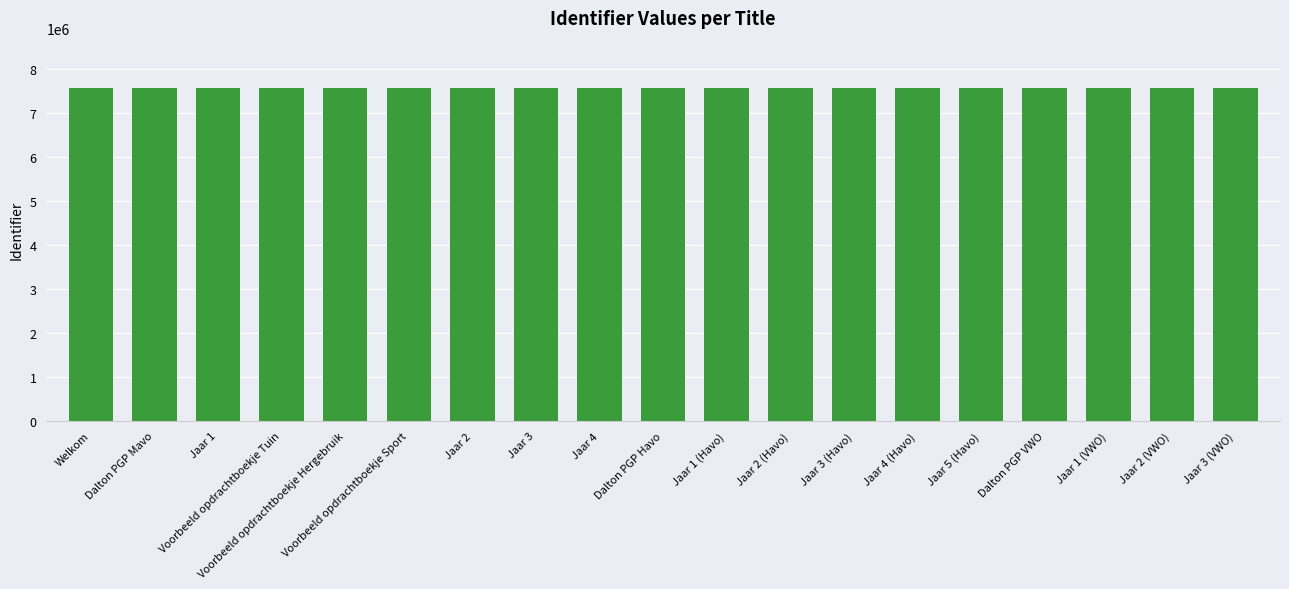

What is the ratio of the value at Jaar 4 to the value at Jaar 5 (Havo)?

1.0